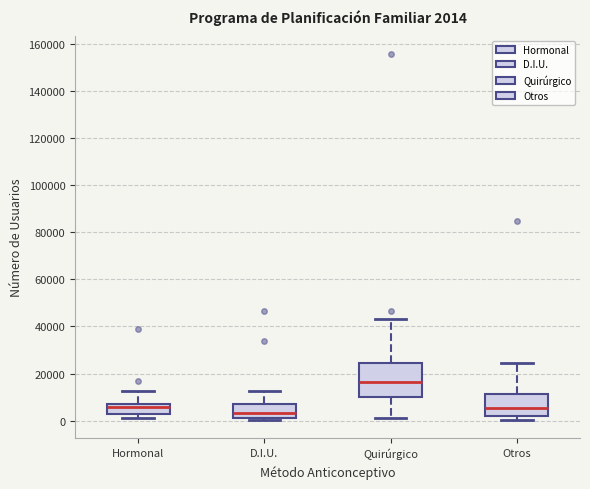

Which box's median line is the highest?

Quirúrgico